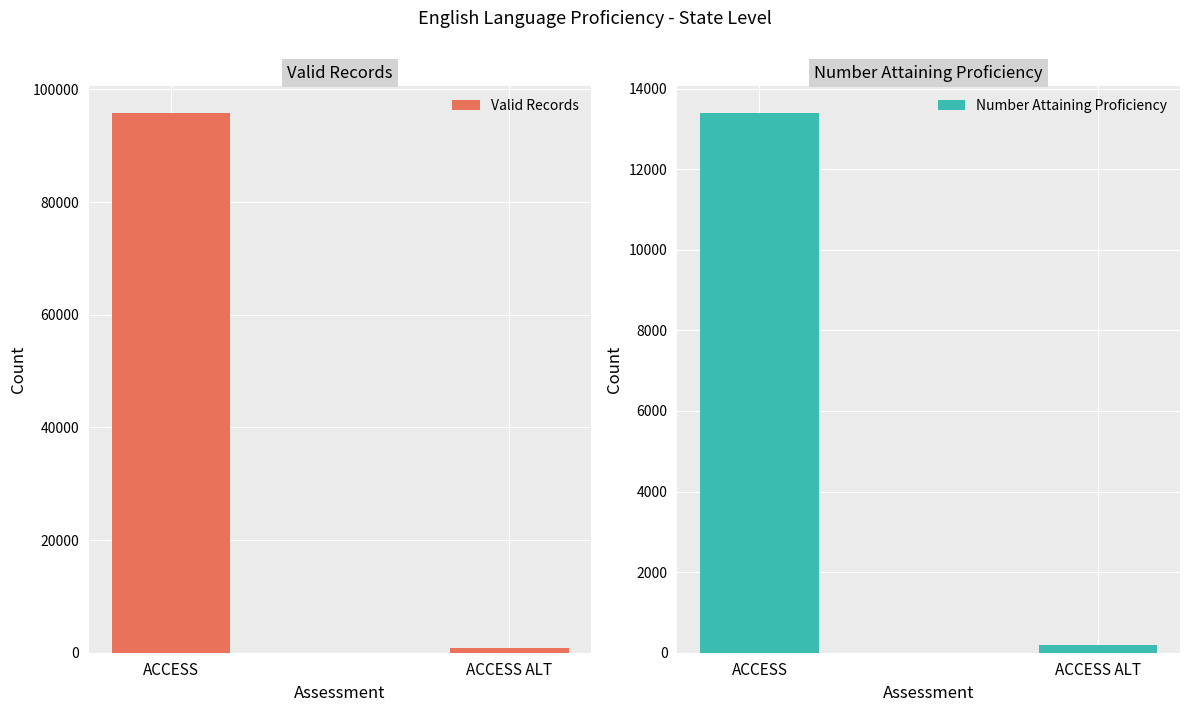

What value does the Valid Records series have at ACCESS, to the nearest 100?

95800